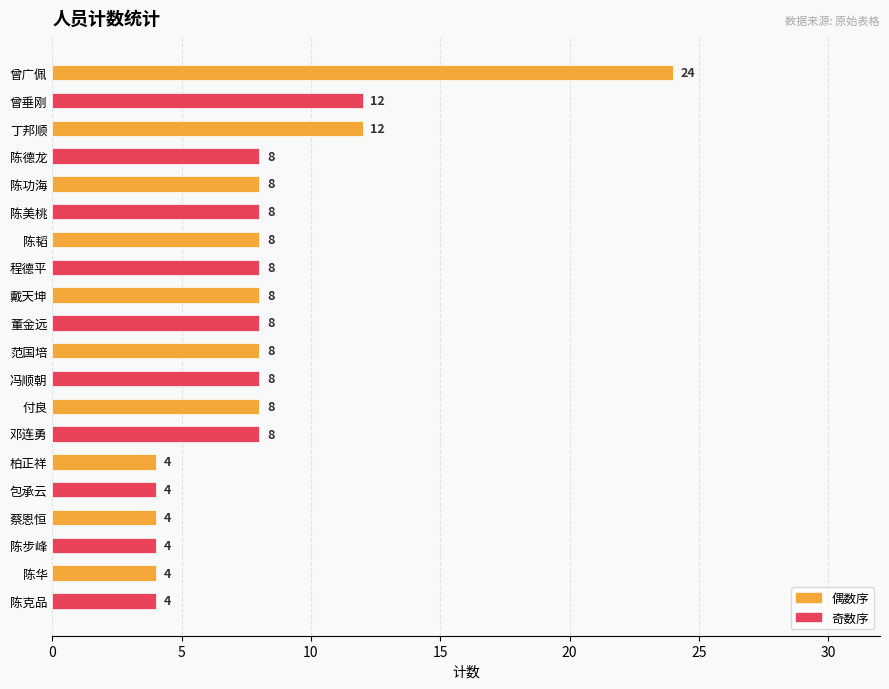

What is the sum of all values?

160